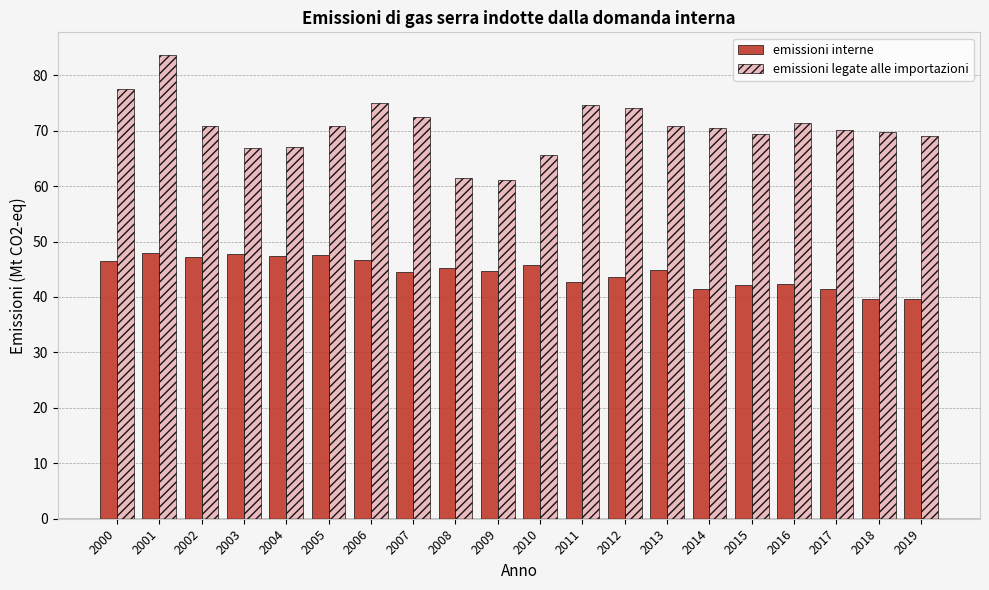

At 2007, list the series in order from smallest to largest.

emissioni interne, emissioni legate alle importazioni